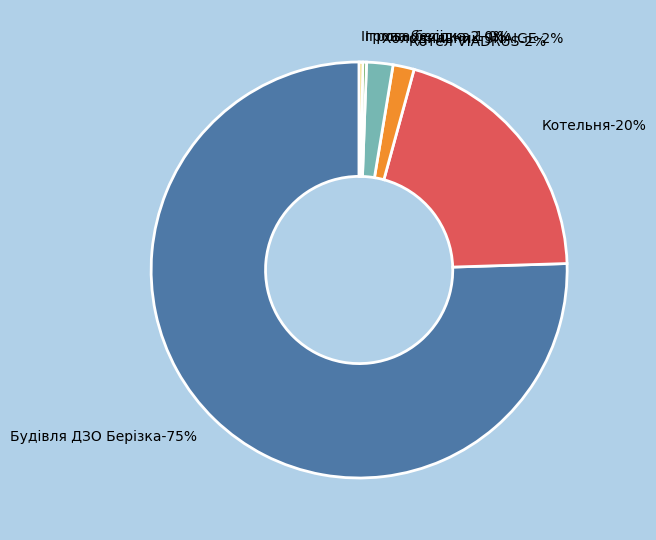

What is the total percentage of Ігрова бесідка 2 and Холодильник SNAIGE?

2.3%